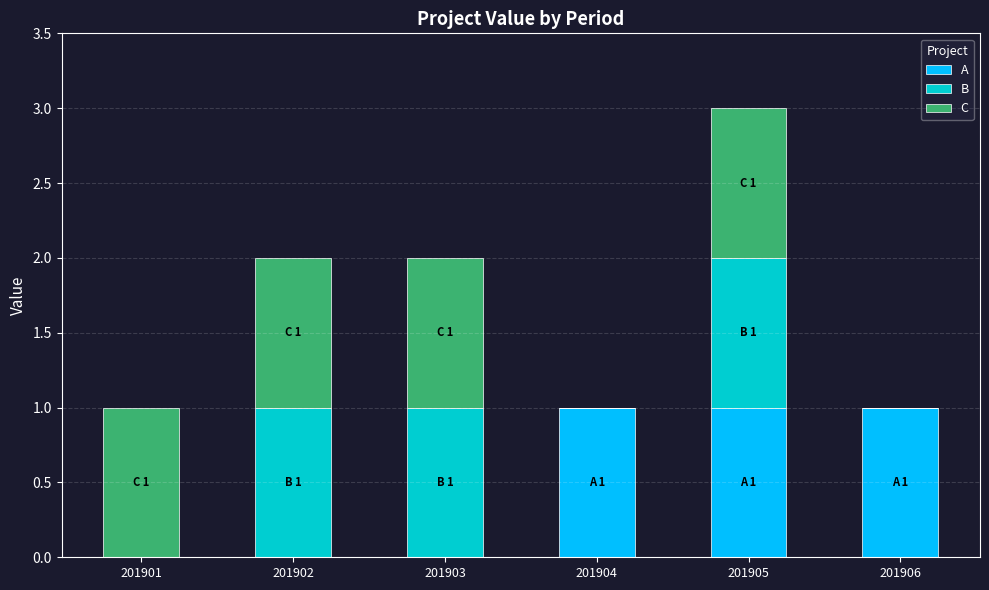

Is it true that A equals 0 at 201905?

False